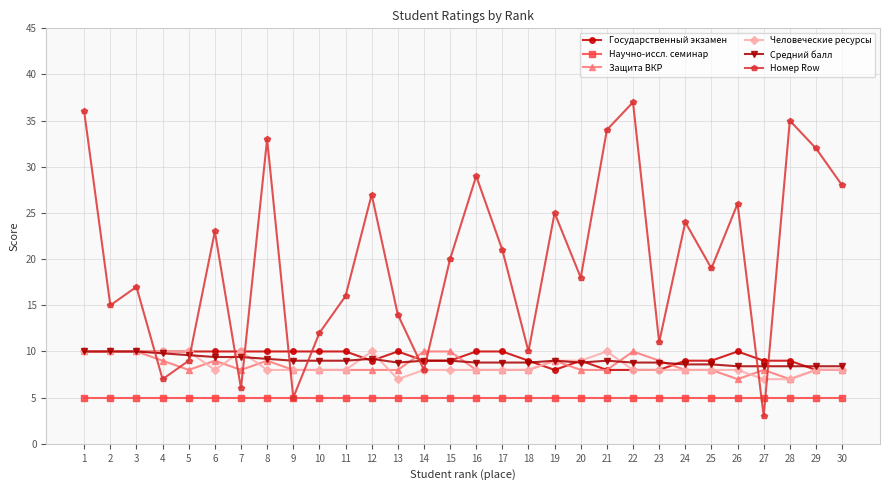

Reading right to left, transcribe all the data shown in this chart.

Государственный экзамен: 30=8.0	29=8.0	28=9.0	27=9.0	26=10.0	25=9.0	24=9.0	23=8.0	22=8.0	21=8.0	20=9.0	19=8.0	18=9.0	17=10.0	16=10.0	15=9.0	14=9.0	13=10.0	12=9.0	11=10.0	10=10.0	9=10.0	8=10.0	7=10.0	6=10.0	5=10.0	4=10.0	3=10.0	2=10.0	1=10.0
Научно-иссл. семинар: 30=5.0	29=5.0	28=5.0	27=5.0	26=5.0	25=5.0	24=5.0	23=5.0	22=5.0	21=5.0	20=5.0	19=5.0	18=5.0	17=5.0	16=5.0	15=5.0	14=5.0	13=5.0	12=5.0	11=5.0	10=5.0	9=5.0	8=5.0	7=5.0	6=5.0	5=5.0	4=5.0	3=5.0	2=5.0	1=5.0
Защита ВКР: 30=8.0	29=8.0	28=7.0	27=8.0	26=7.0	25=8.0	24=8.0	23=9.0	22=10.0	21=8.0	20=8.0	19=9.0	18=8.0	17=8.0	16=8.0	15=10.0	14=10.0	13=8.0	12=8.0	11=8.0	10=8.0	9=8.0	8=9.0	7=8.0	6=9.0	5=8.0	4=9.0	3=10.0	2=10.0	1=10.0
Человеческие ресурсы: 30=8.0	29=8.0	28=7.0	27=7.0	26=8.0	25=8.0	24=8.0	23=8.0	22=8.0	21=10.0	20=9.0	19=9.0	18=8.0	17=8.0	16=8.0	15=8.0	14=8.0	13=7.0	12=10.0	11=8.0	10=8.0	9=8.0	8=8.0	7=10.0	6=8.0	5=10.0	4=10.0	3=10.0	2=10.0	1=10.0
Средний балл: 30=8.4	29=8.4	28=8.4	27=8.4	26=8.4	25=8.6	24=8.6	23=8.8	22=8.8	21=9.0	20=8.8	19=9.0	18=8.8	17=8.8	16=8.8	15=9.0	14=9.0	13=8.8	12=9.2	11=9.0	10=9.0	9=9.0	8=9.2	7=9.4	6=9.4	5=9.6	4=9.8	3=10.0	2=10.0	1=10.0
Номер Row: 30=28.0	29=32.0	28=35.0	27=3.0	26=26.0	25=19.0	24=24.0	23=11.0	22=37.0	21=34.0	20=18.0	19=25.0	18=10.0	17=21.0	16=29.0	15=20.0	14=8.0	13=14.0	12=27.0	11=16.0	10=12.0	9=5.0	8=33.0	7=6.0	6=23.0	5=9.0	4=7.0	3=17.0	2=15.0	1=36.0